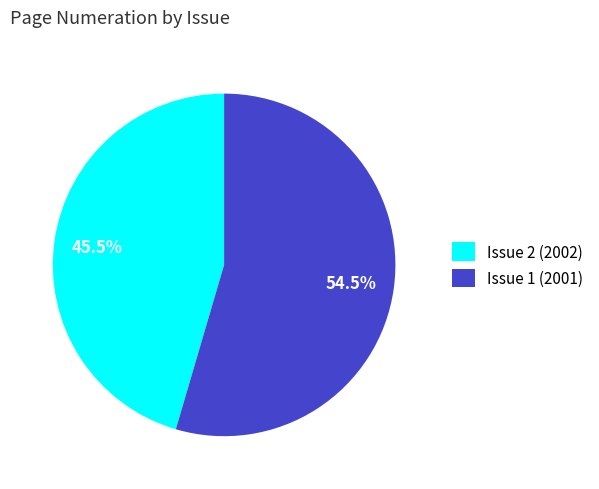

Rank the categories by value from highest to lowest.

Issue 1 (2001), Issue 2 (2002)